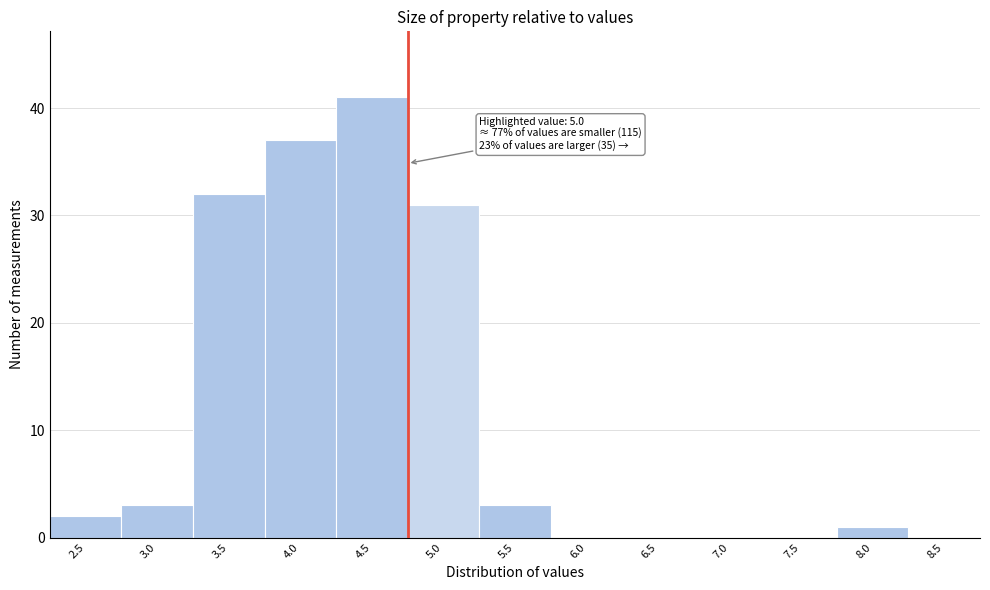

Reading left to right, extract all data points from this chart.

2.5=2	3.0=3	3.5=32	4.0=37	4.5=41	5.0=31	5.5=3	6.0=0	6.5=0	7.0=0	7.5=0	8.0=1	8.5=0